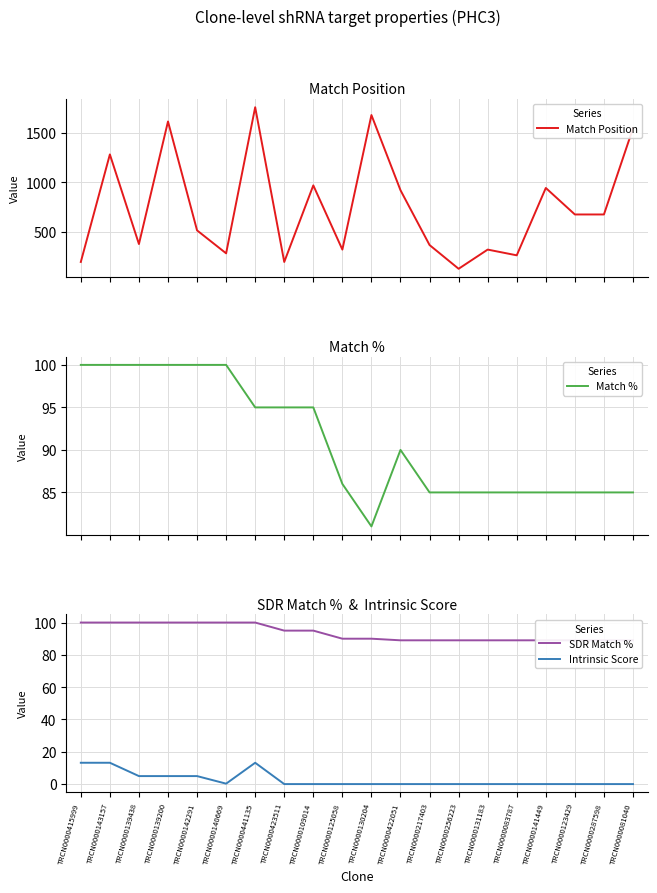

What is the label of the 17th point from the right?

TRCN0000139200